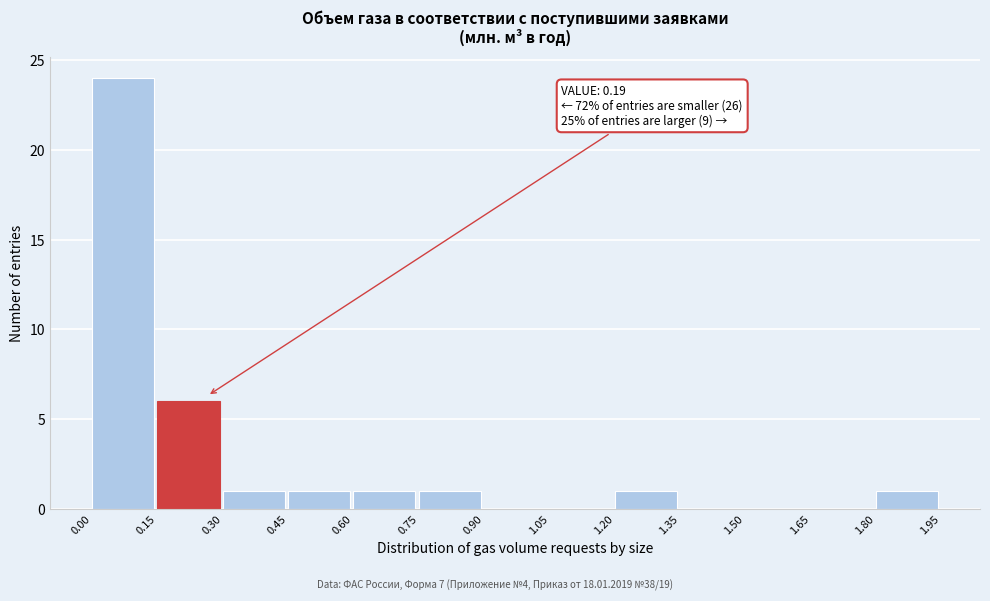

Which range on the x-axis has the tallest bar?

0.00 to 0.15